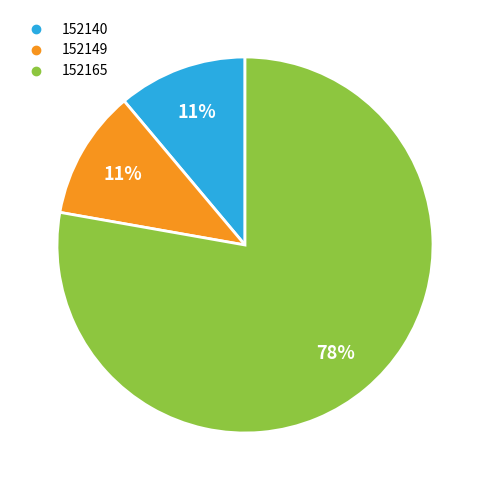

Between 152165 and 152149, which is larger?

152165